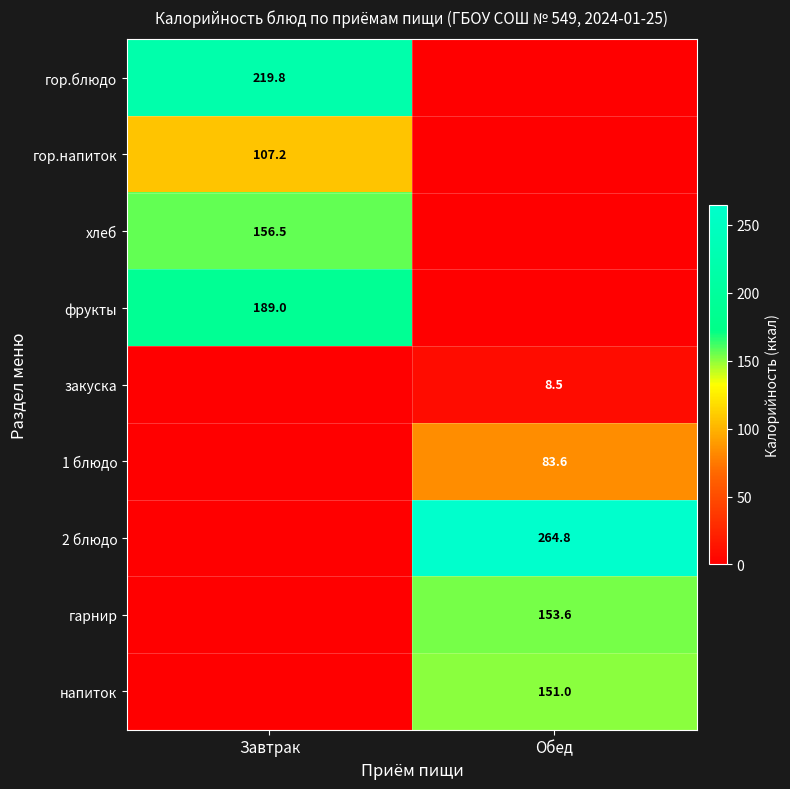

True or false: гарнир has a value of 153.6 at Обед.

True